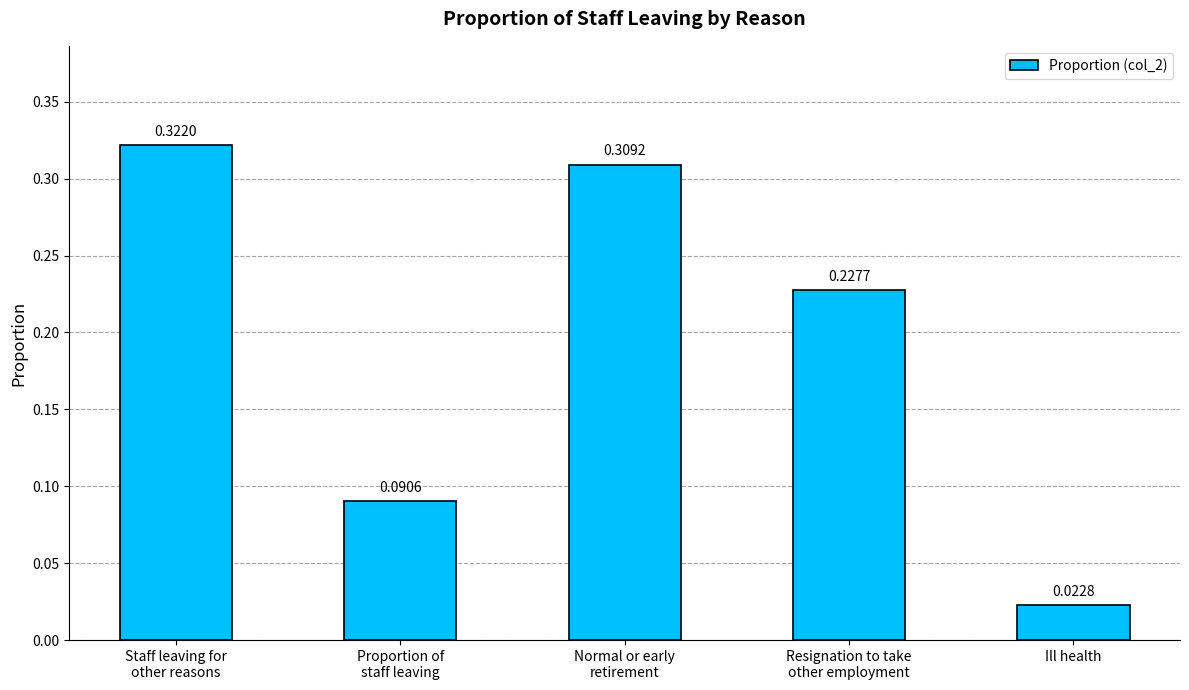

List the labels in order of value, smallest first.

Ill health, Proportion of
staff leaving, Resignation to take
other employment, Normal or early
retirement, Staff leaving for
other reasons